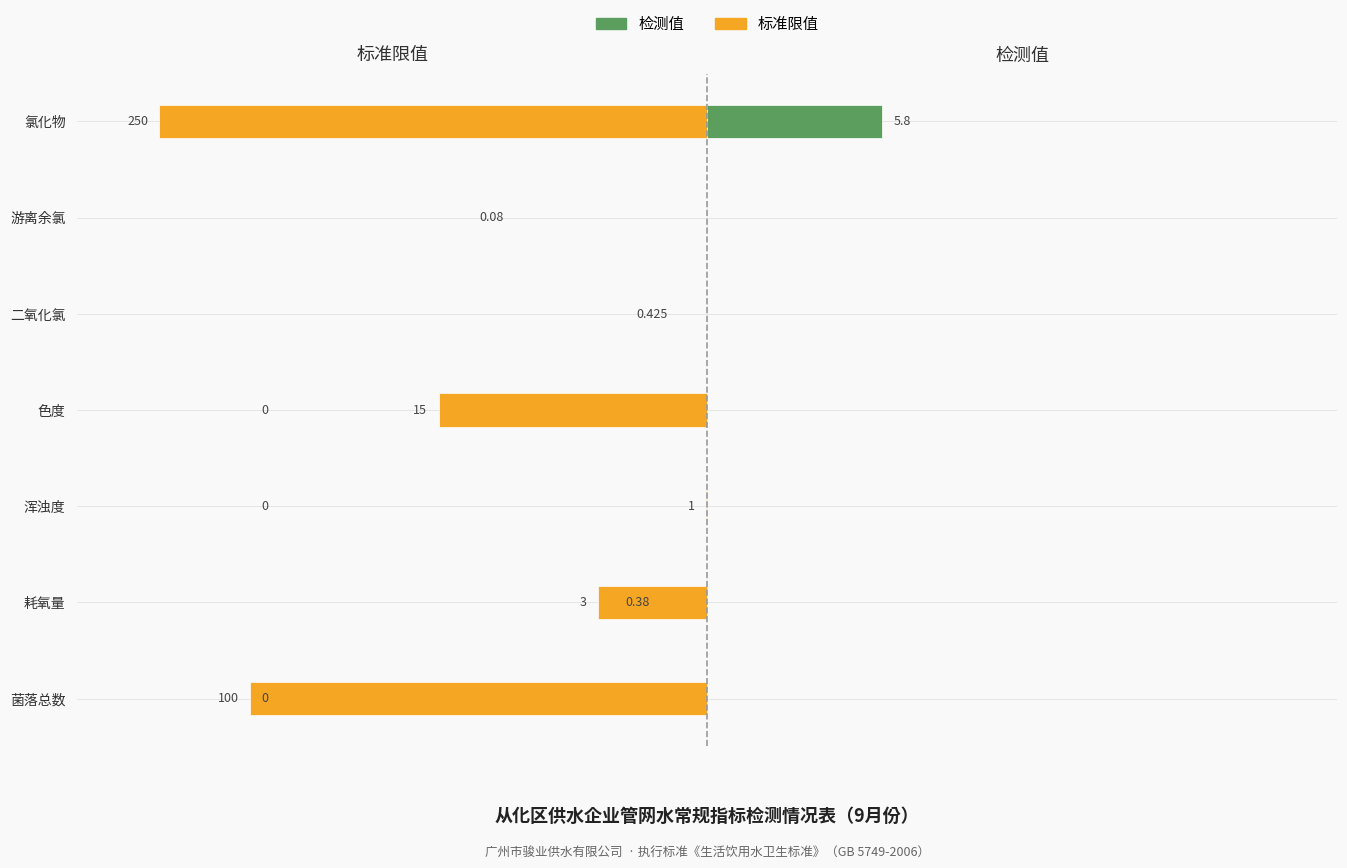

The 检测值 series shows -0.6 at 耗氧量. True or false?

False